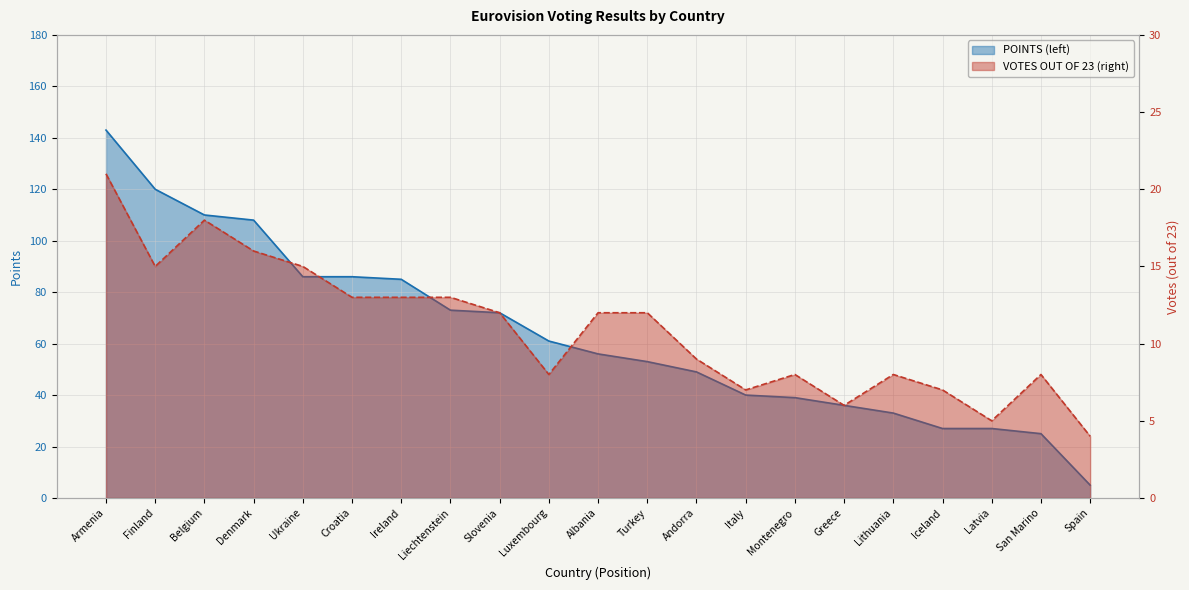

At which category does the chart reach its minimum across all series?

Spain